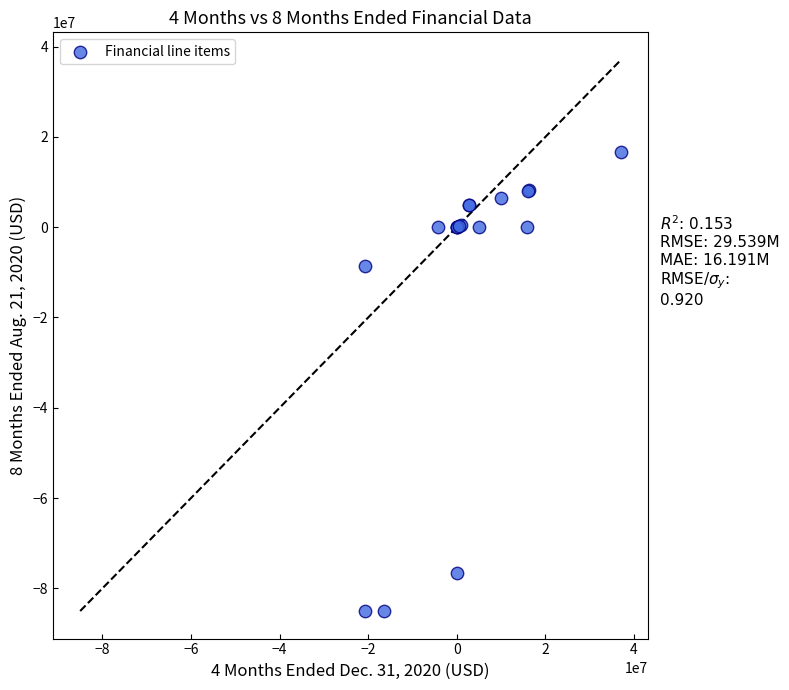

What Y value in the scatter plot is closest to -34140000?

-8531000